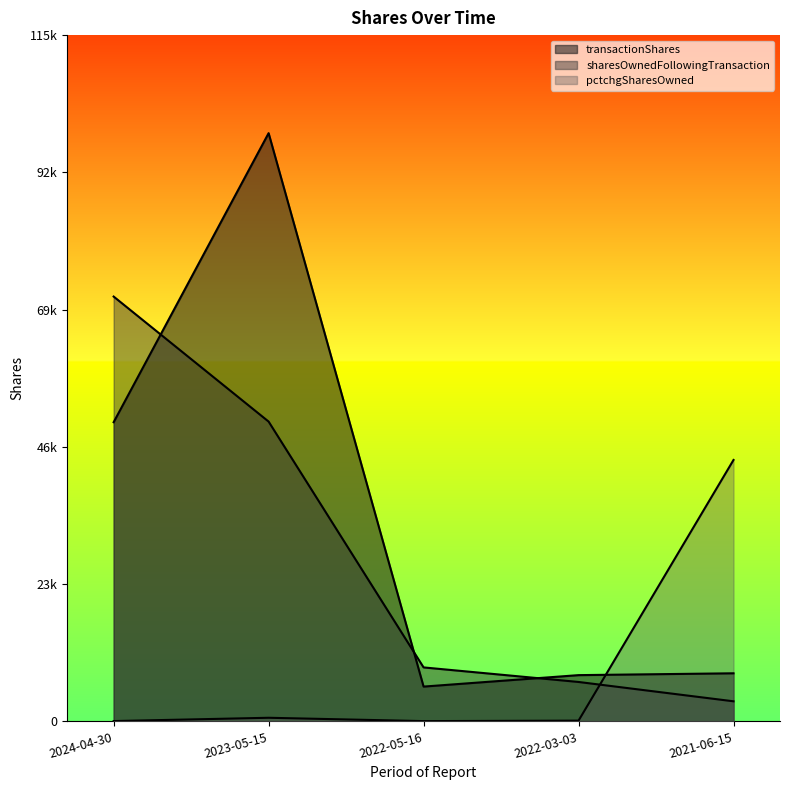

How many lines are shown in the chart?

3